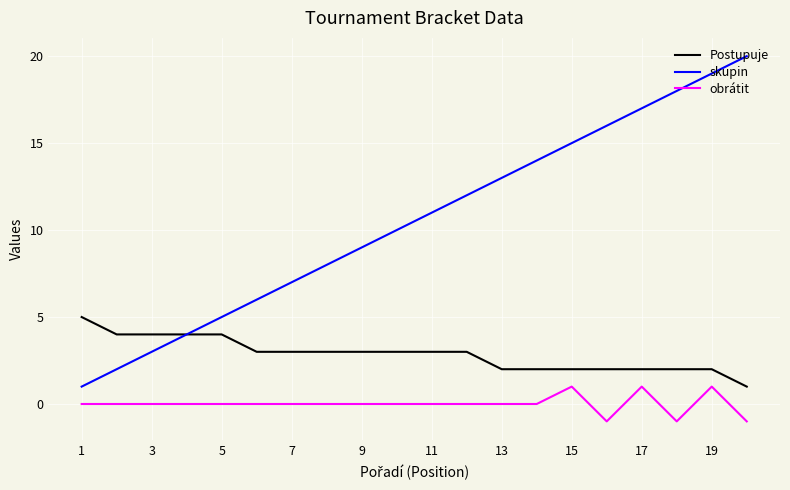

Which series has the largest total across all categories?

skupin